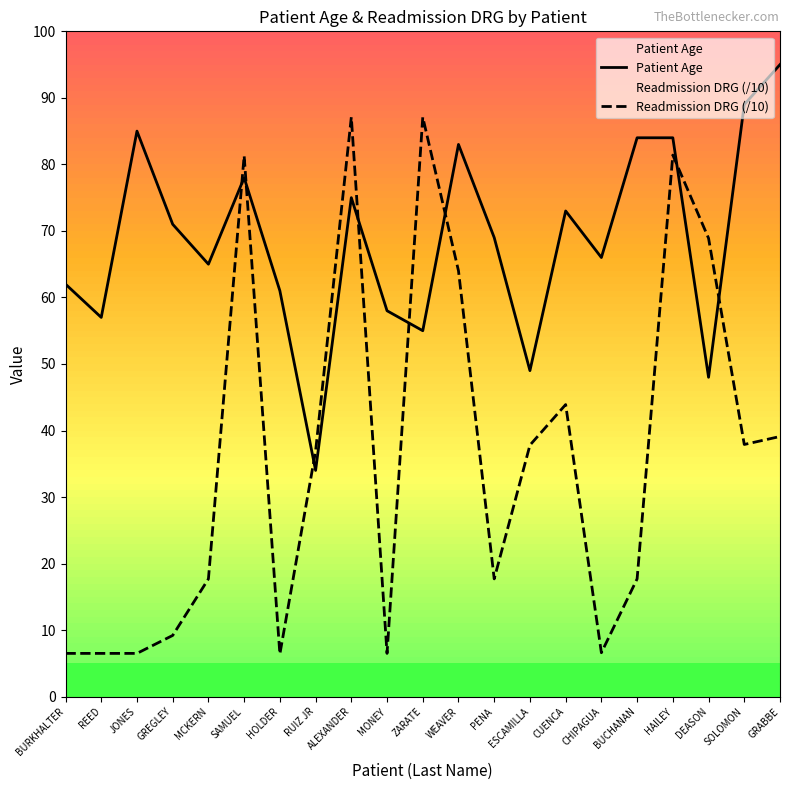

What is the total value across all series at HAILEY?

165.4